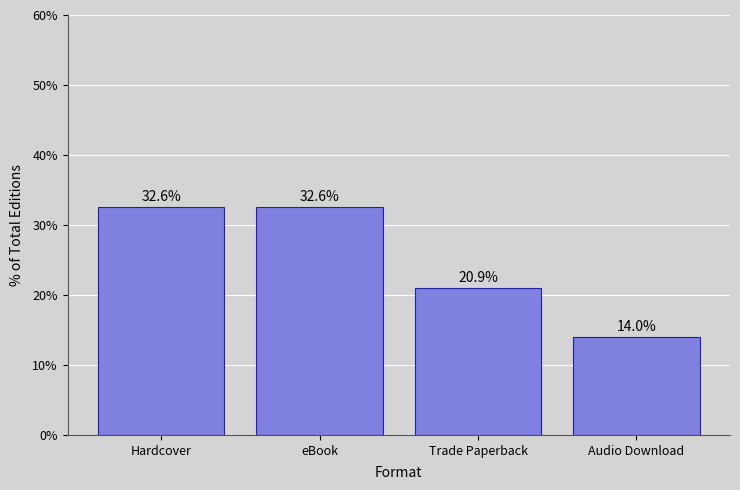

What is the maximum value shown in the chart?

32.6